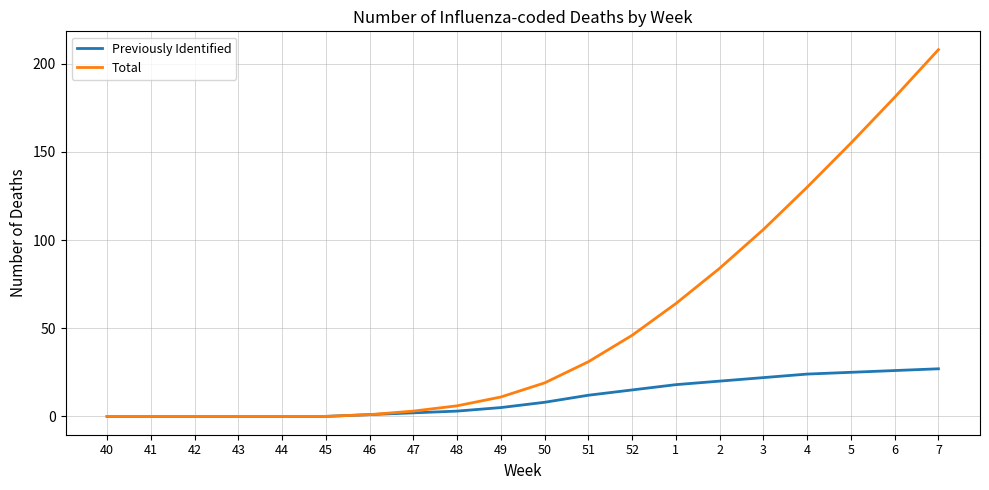

At how many categories does at least one series exceed 20?

9